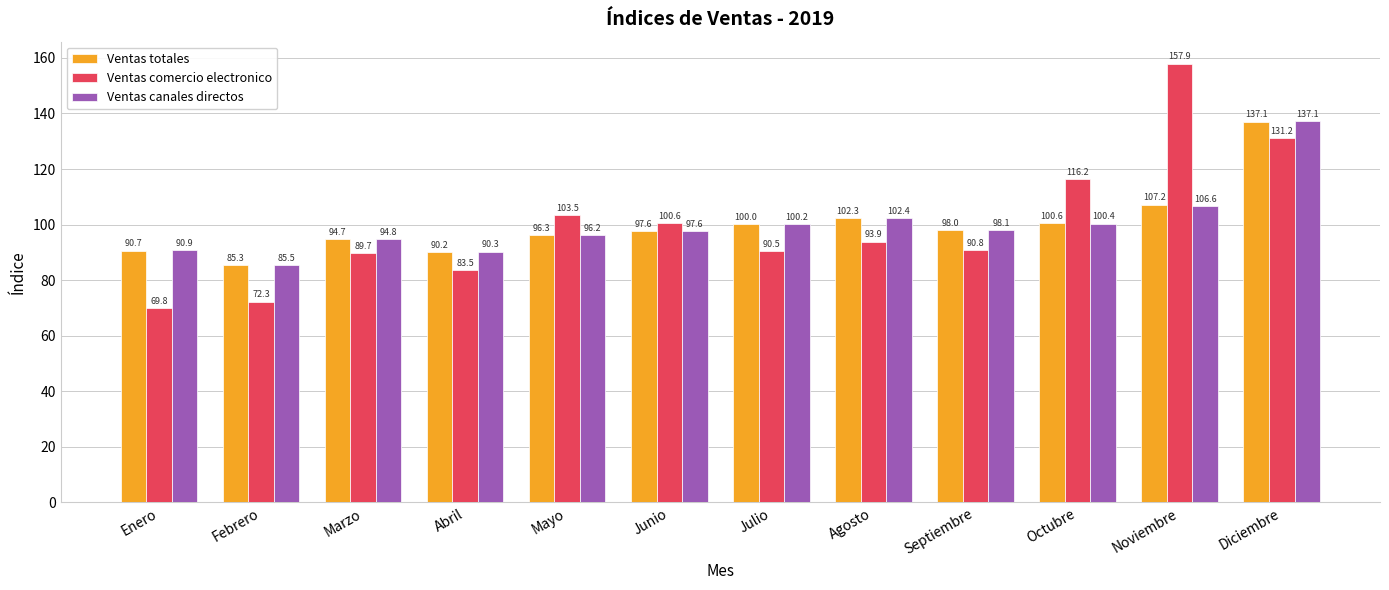

How many bars are there in each group?

3